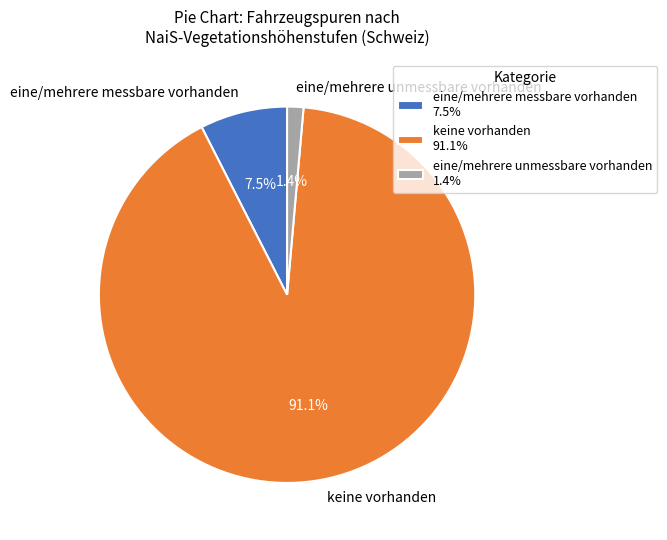

Which has a higher value, eine/mehrere messbare vorhanden or keine vorhanden?

keine vorhanden